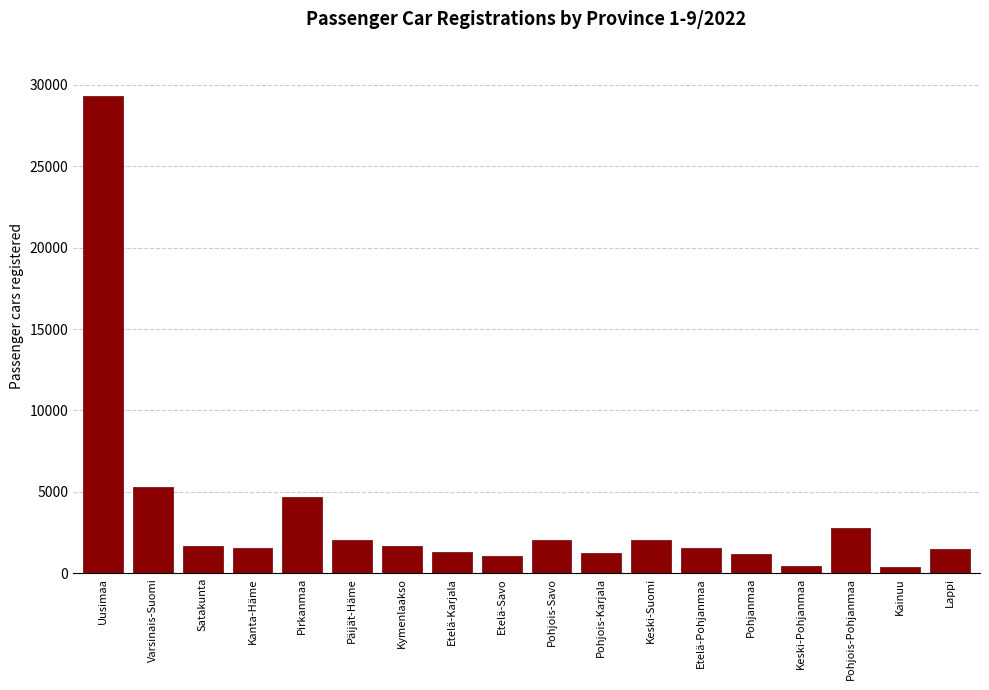

What is the sum of the values at Keski-Suomi and Lappi?

3527